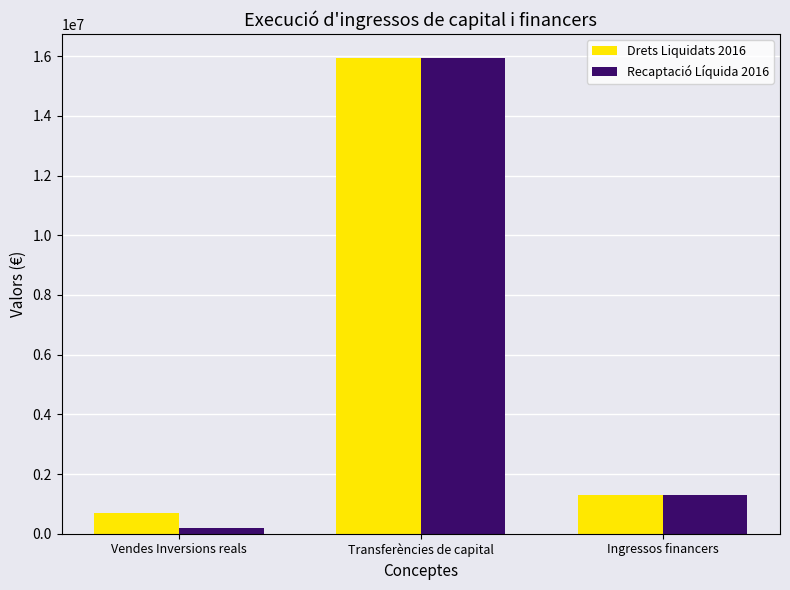

Does the chart contain stacked bars?

No